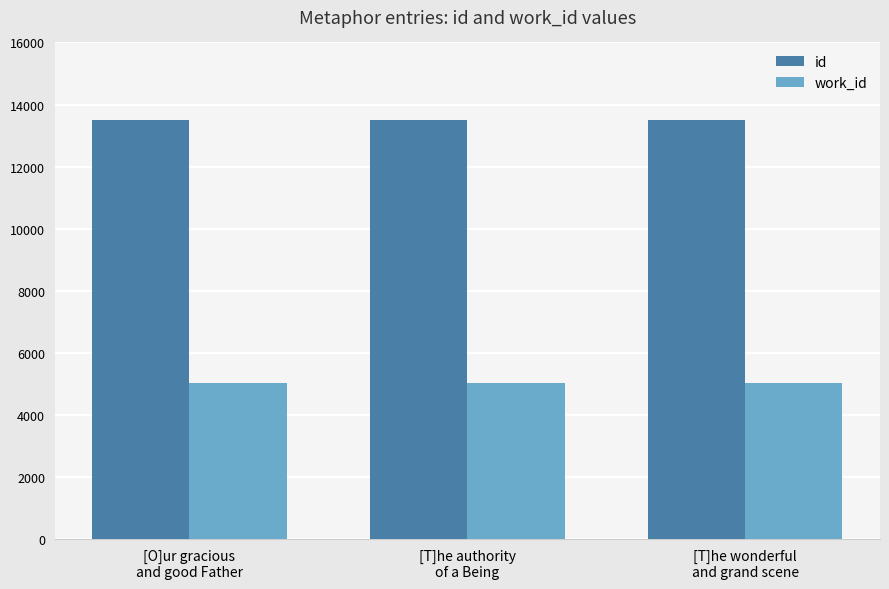

What is the spread (max minus min) of values at [T]he wonderful
and grand scene?

8489